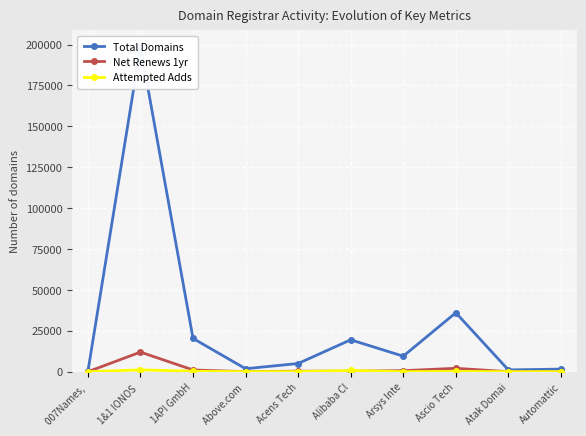

What is the label of the 5th point from the right?

Alibaba Cl